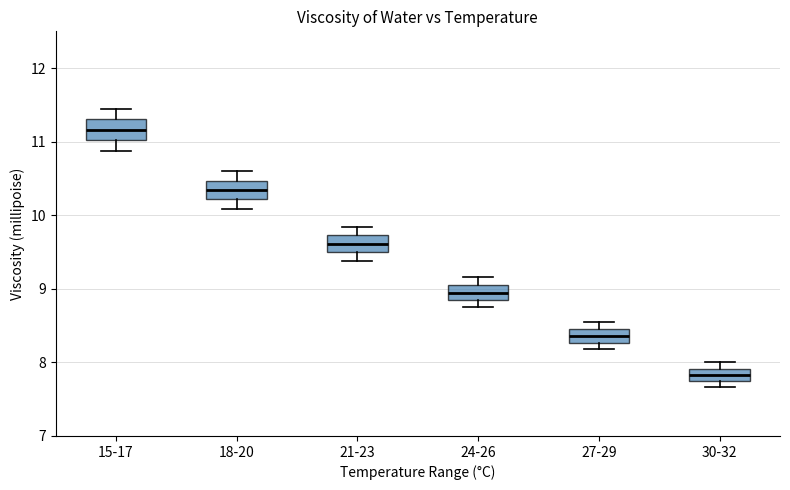

Reading left to right, transcribe this box plot: for each box, give where its median line is, the range the box spans, and where its two whiskers end, as read against the y-axis. The values are not printed on the chart, so give them approximately, as read against the axis.

15-17: median 11.2, box 11.0 to 11.3, whiskers 10.9 to 11.5
18-20: median 10.3, box 10.2 to 10.5, whiskers 10.1 to 10.6
21-23: median 9.6, box 9.5 to 9.7, whiskers 9.4 to 9.8
24-26: median 9.0, box 8.9 to 9.1, whiskers 8.8 to 9.2
27-29: median 8.4, box 8.3 to 8.5, whiskers 8.2 to 8.6
30-32: median 7.8 (inside the box), box 7.8 to 7.9, whiskers 7.7 to 8.0